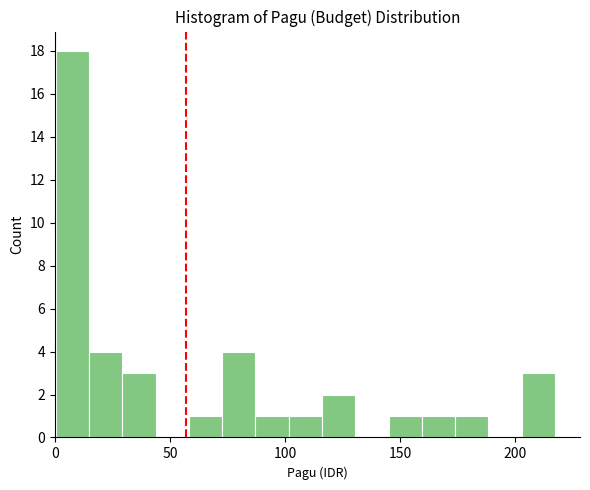

Around what value on the x-axis is the tallest bar? Give the approximate position of its centre, as read against the axis.

10